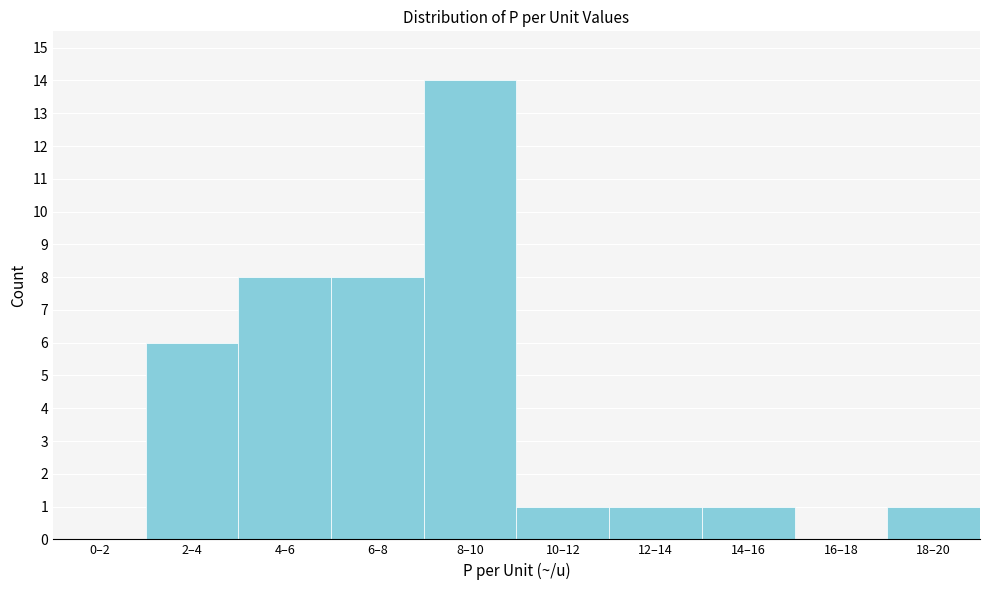

Reading right to left, list all the values displayed in this chart.

18–20=1	16–18=0	14–16=1	12–14=1	10–12=1	8–10=14	6–8=8	4–6=8	2–4=6	0–2=0